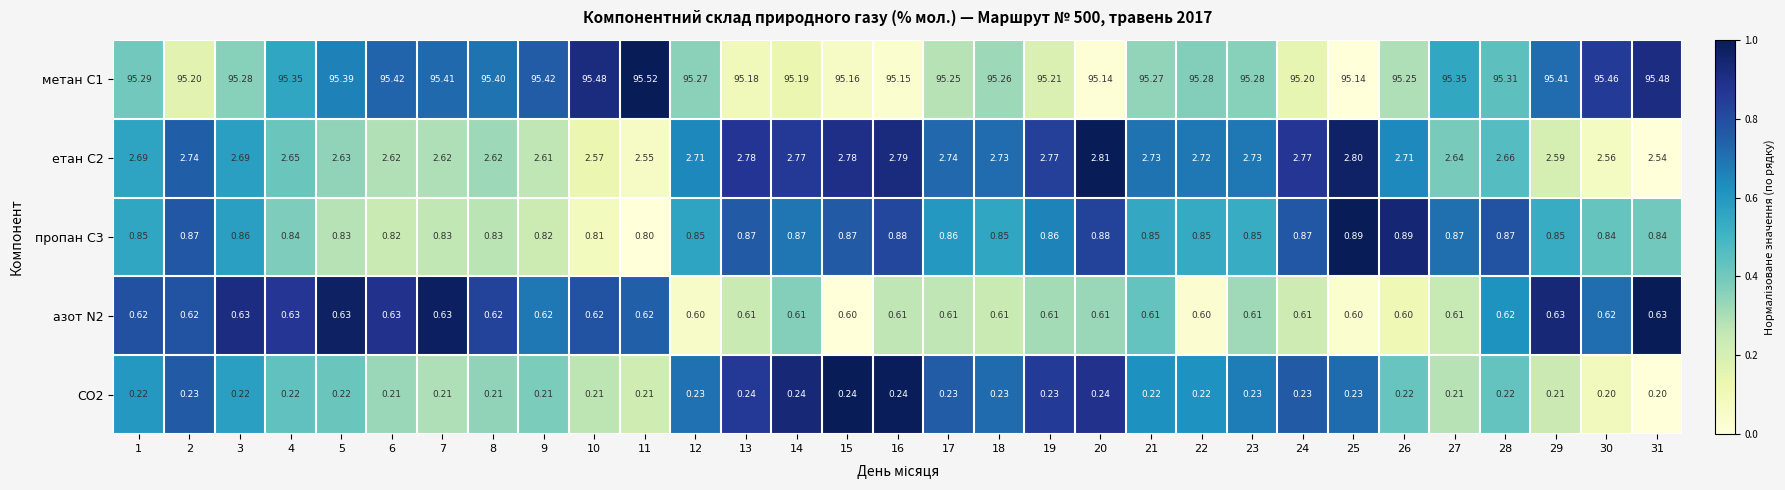

How many distinct data groups are displayed?

5